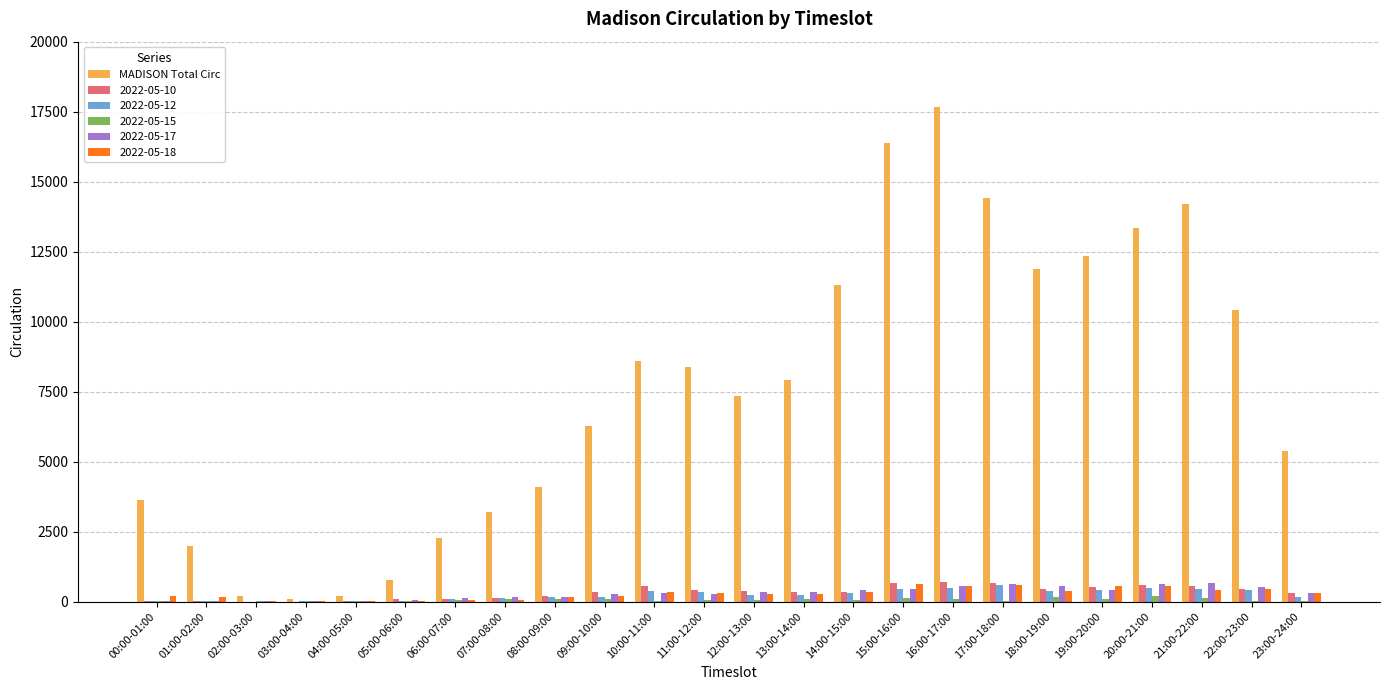

At which label does MADISON Total Circ reach its peak?

16:00-17:00